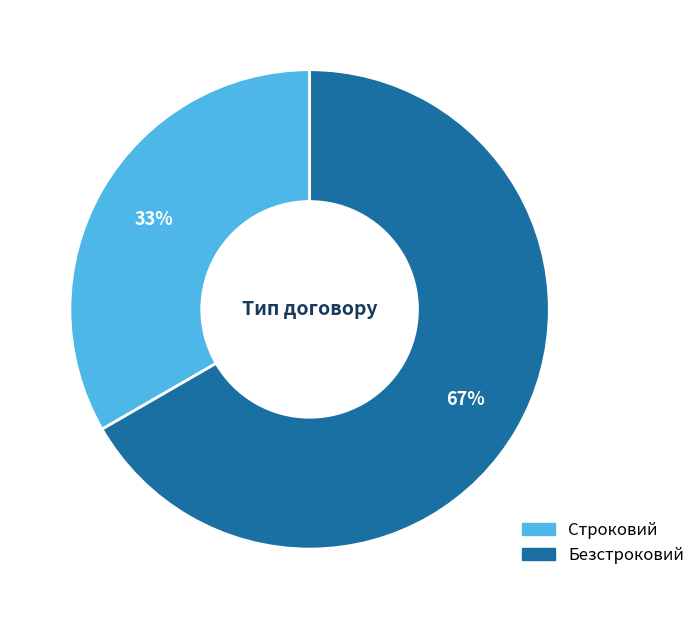

Which slice is the smallest?

Строковий